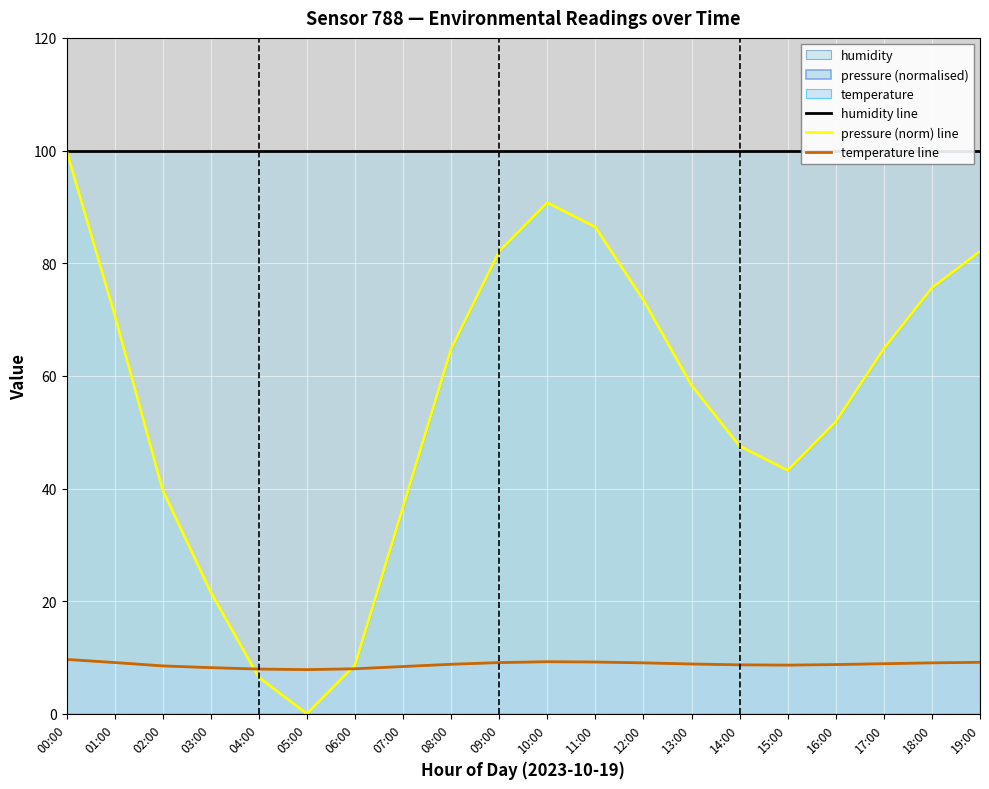

What is the approximate value of temperature line at 12:00?

9.1